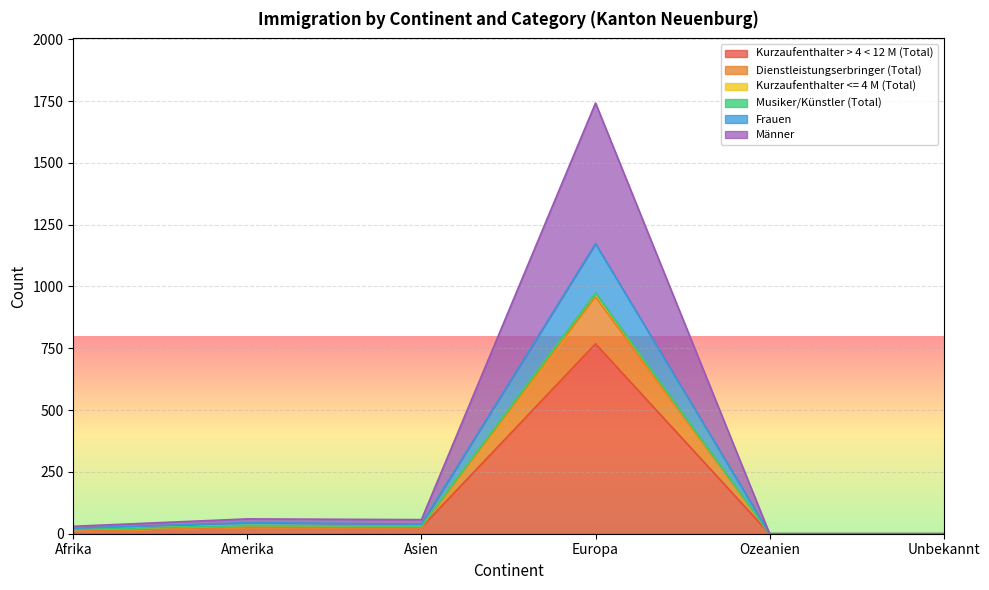

What is the sum of all Kurzaufenthalter > 4 < 12 M (Total) values?

834